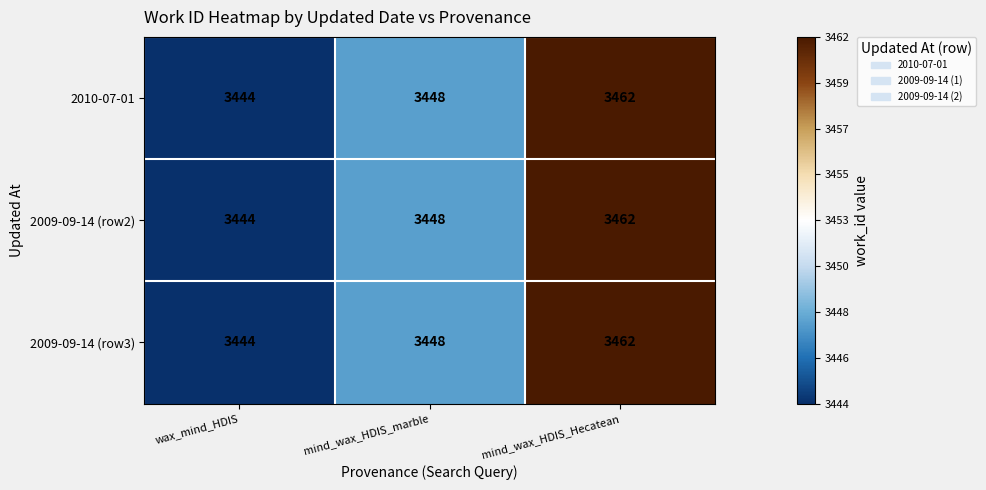

True or false: 2010-07-01 has a value of 1599 at wax_mind_HDIS.

False